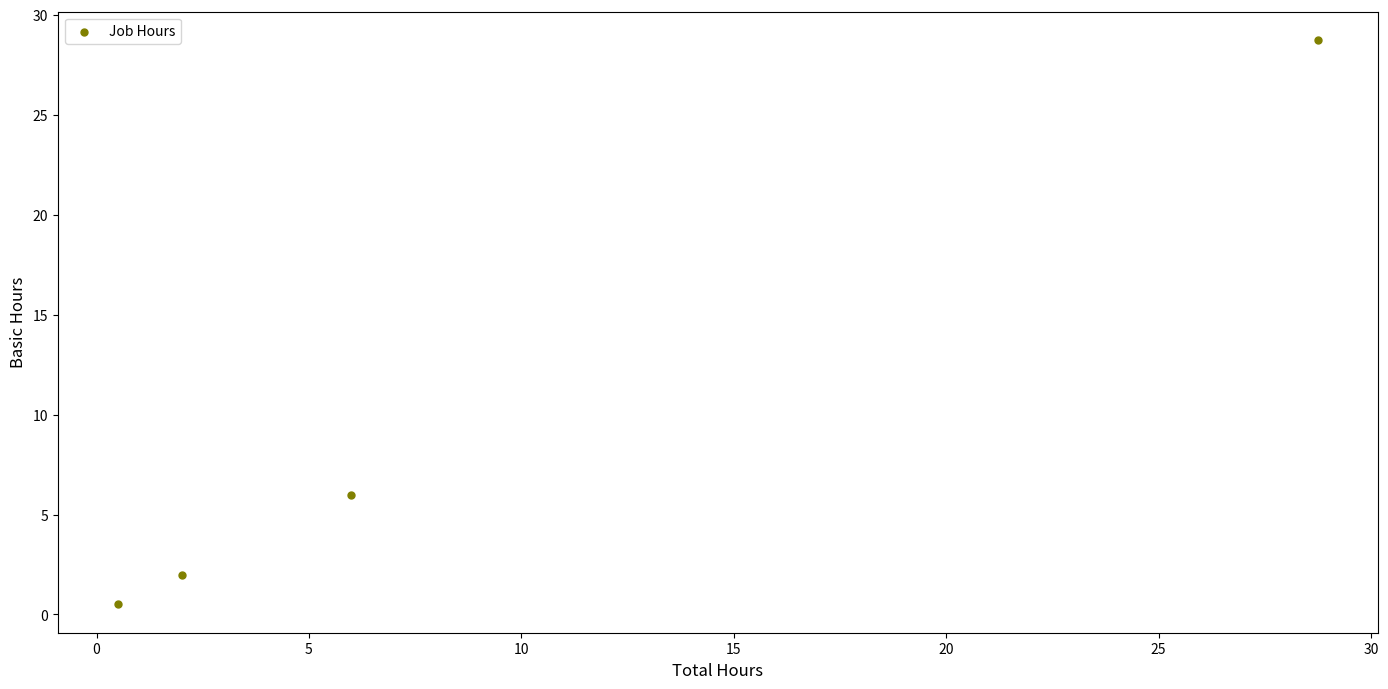

What Y value in the scatter plot is closest to 14?

6.0